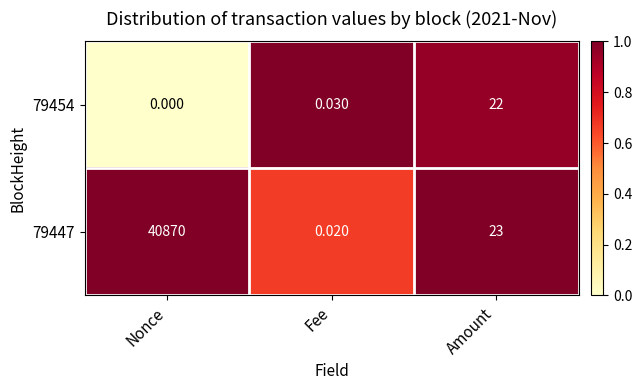

At Amount, list the series in order from largest to smallest.

79447, 79454